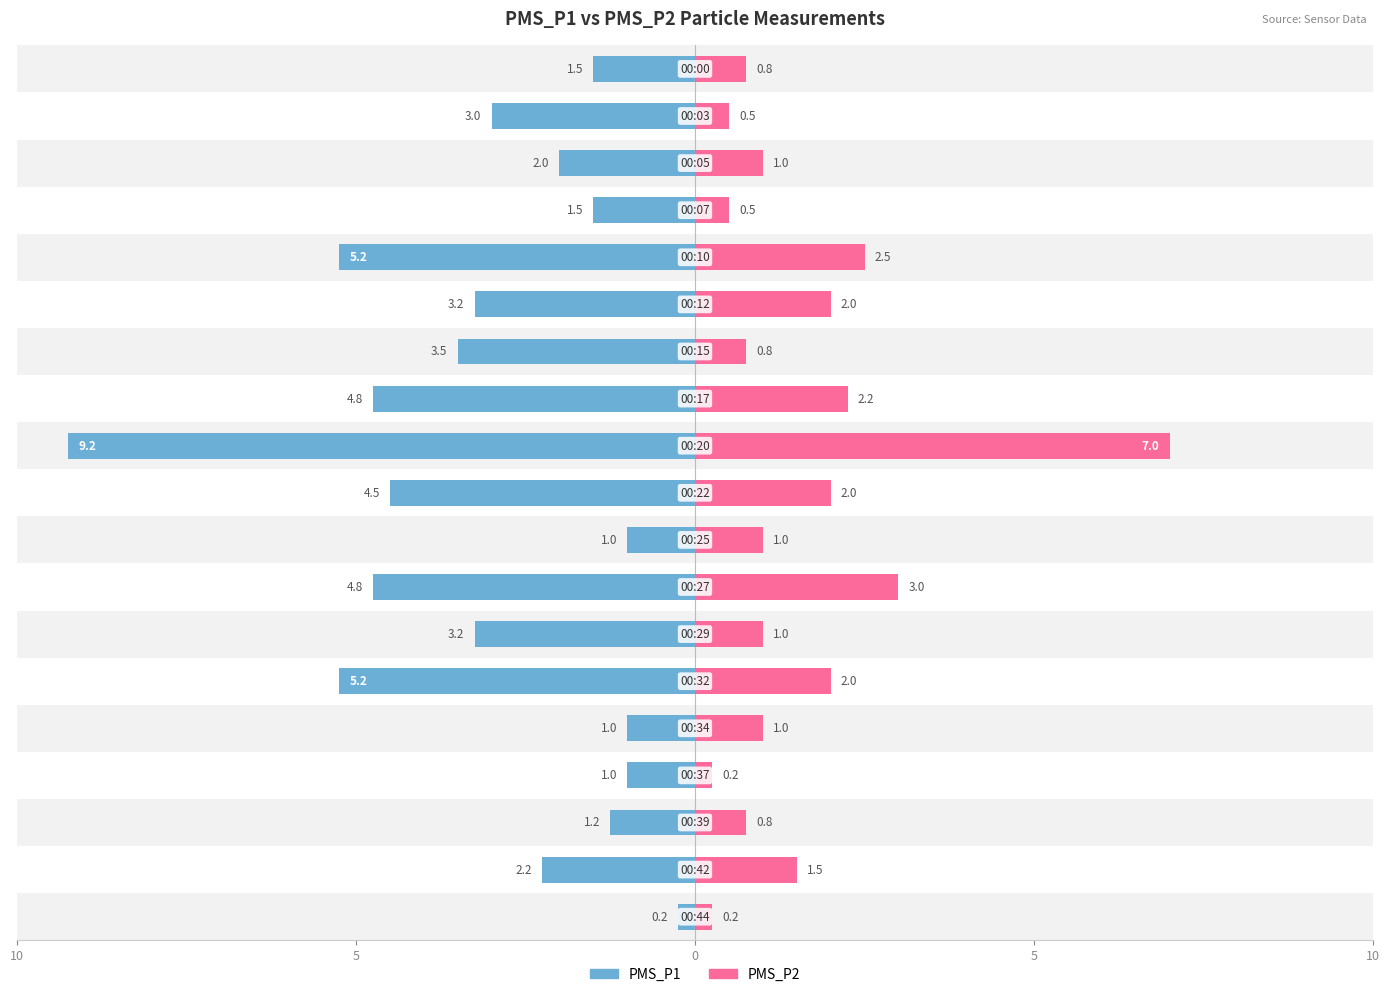

Reading left to right, what are all the values shown in this chart?

PMS_P1: -1.5	-3.0	-2.0	-1.5	-5.2	-3.2	-3.5	-4.8	-9.2	-4.5	-1.0	-4.8	-3.2	-5.2	-1.0	-1.0	-1.2	-2.2	-0.2
PMS_P2: 0.8	0.5	1.0	0.5	2.5	2.0	0.8	2.2	7.0	2.0	1.0	3.0	1.0	2.0	1.0	0.2	0.8	1.5	0.2